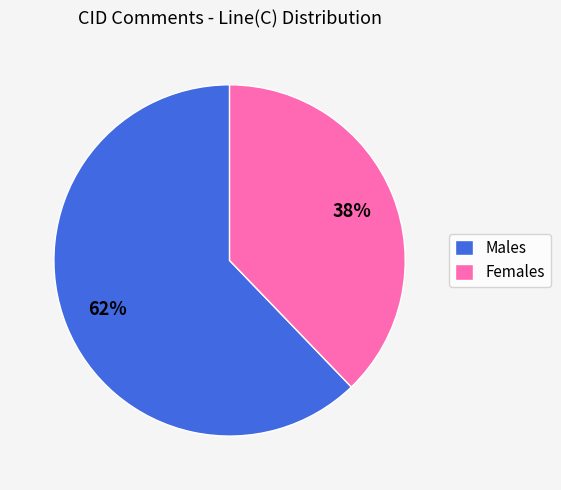

Is it true that Females is 44% of the pie?

False